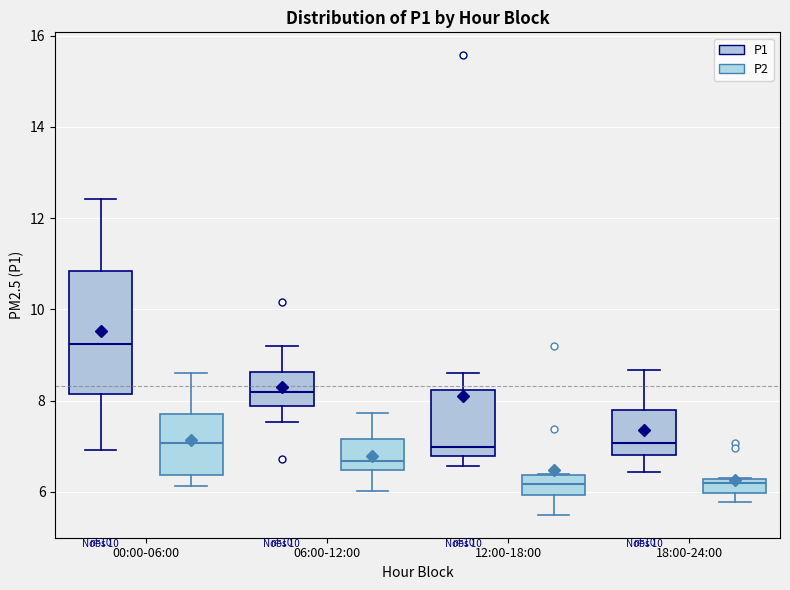

Comparing the boxes themselves (not the whiskers), which one is the tallest?

00:00-06:00 (P1)